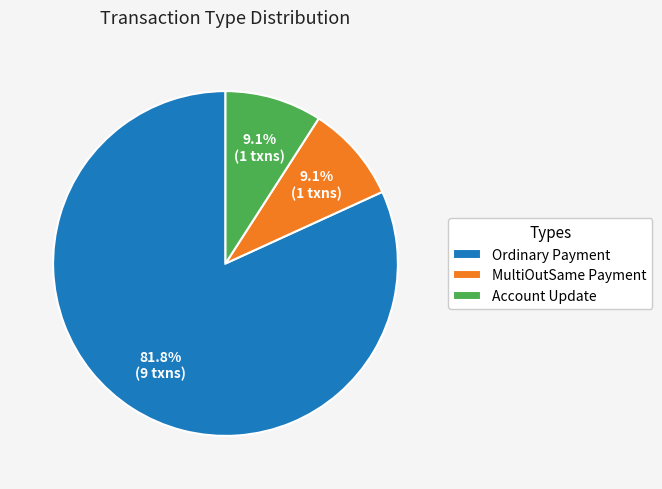

What percentage is NOT represented by Account Update?

90.9%